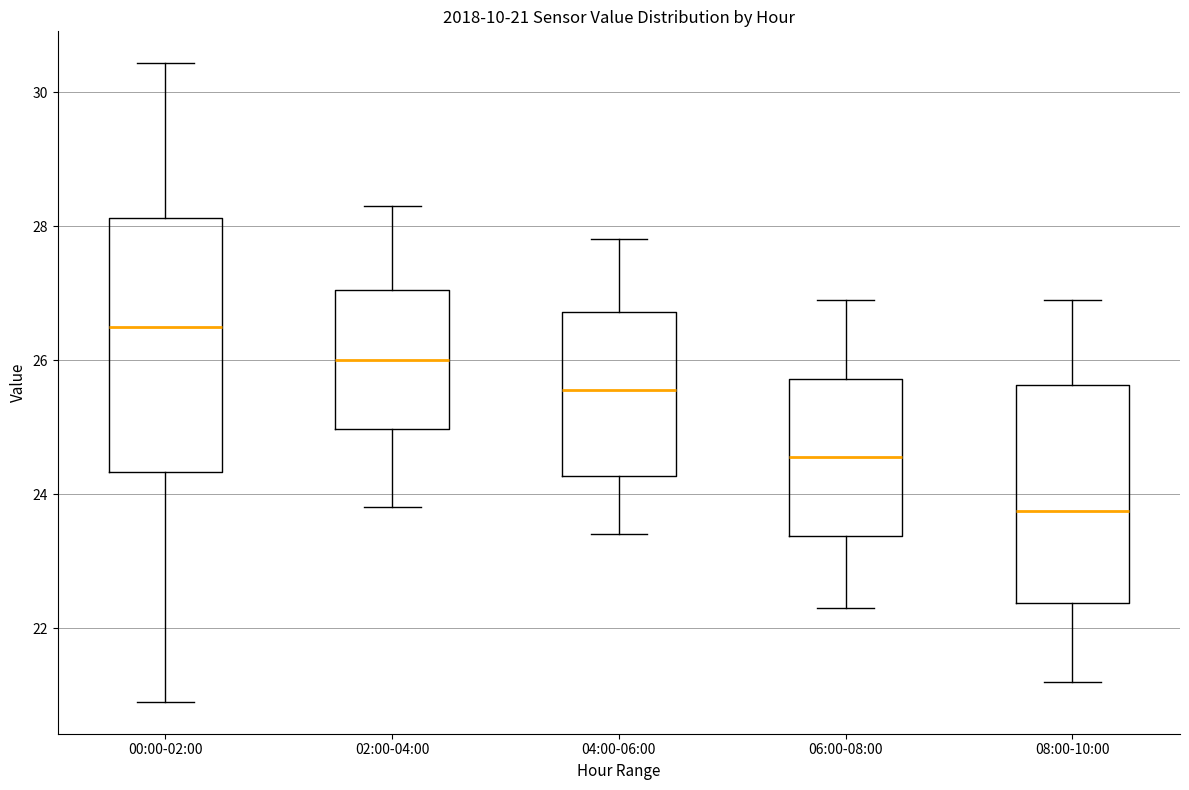

Which box's median line is the highest?

00:00-02:00